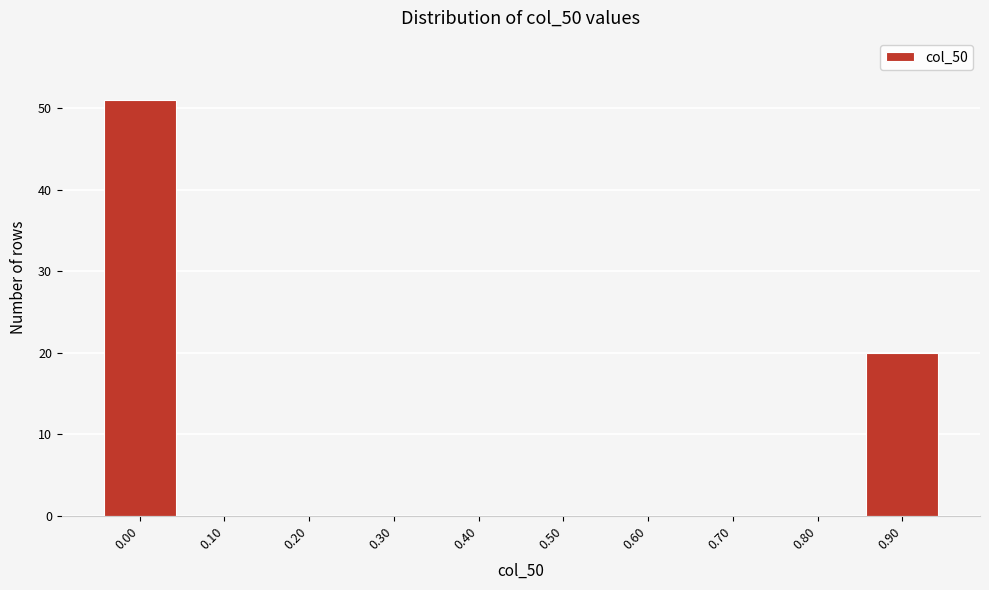

Reading right to left, transcribe all the data shown in this chart.

0.90=20	0.80=0	0.70=0	0.60=0	0.50=0	0.40=0	0.30=0	0.20=0	0.10=0	0.00=51